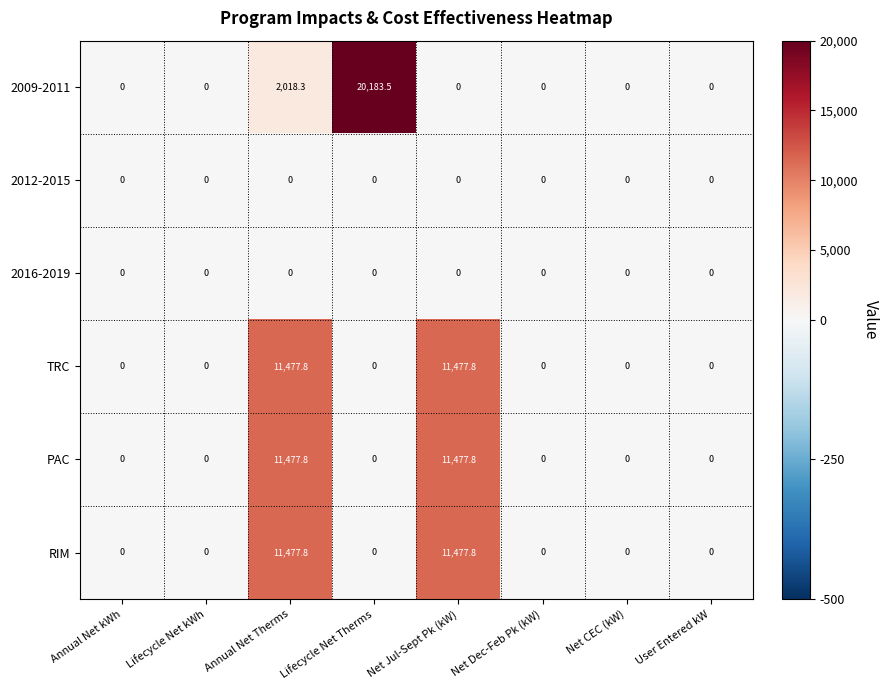

What is the difference between the maximum and minimum values in the PAC series?

11477.8